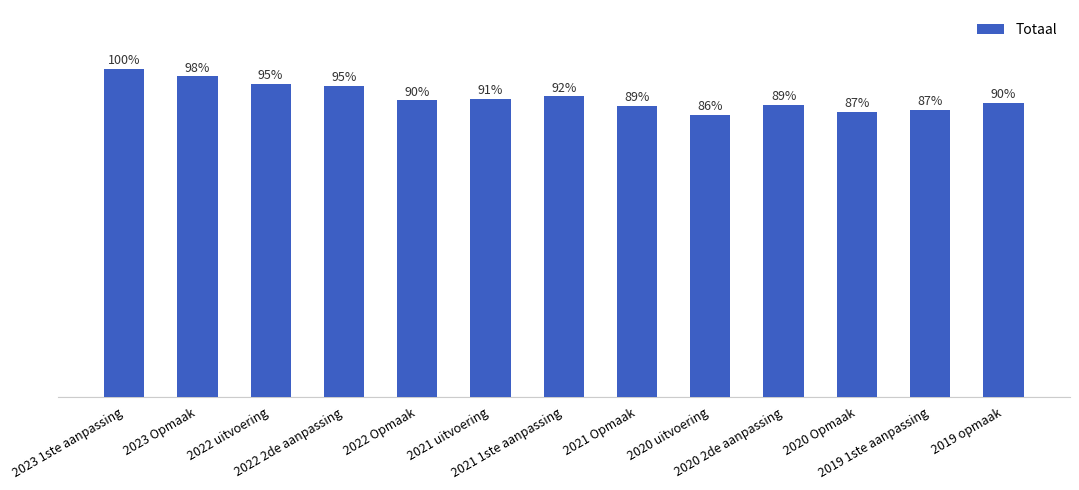

True or false: the data shows 181060 at 2020 uitvoering.

True